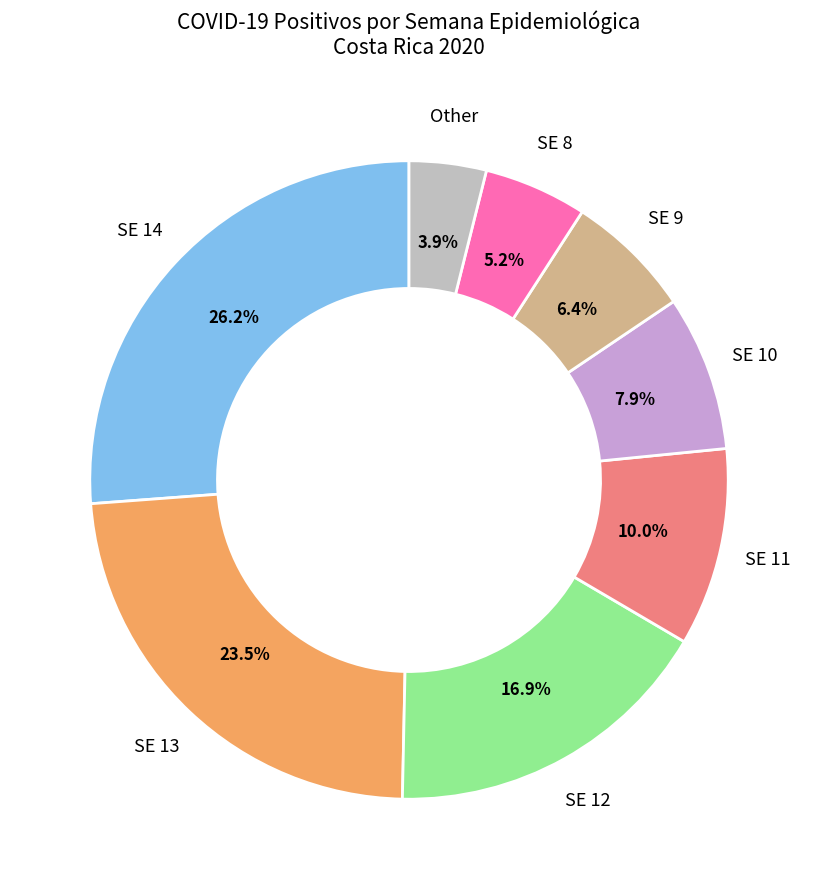

To the nearest percent, what is the difference between the SE 12 and SE 14 slice percentages?

9%